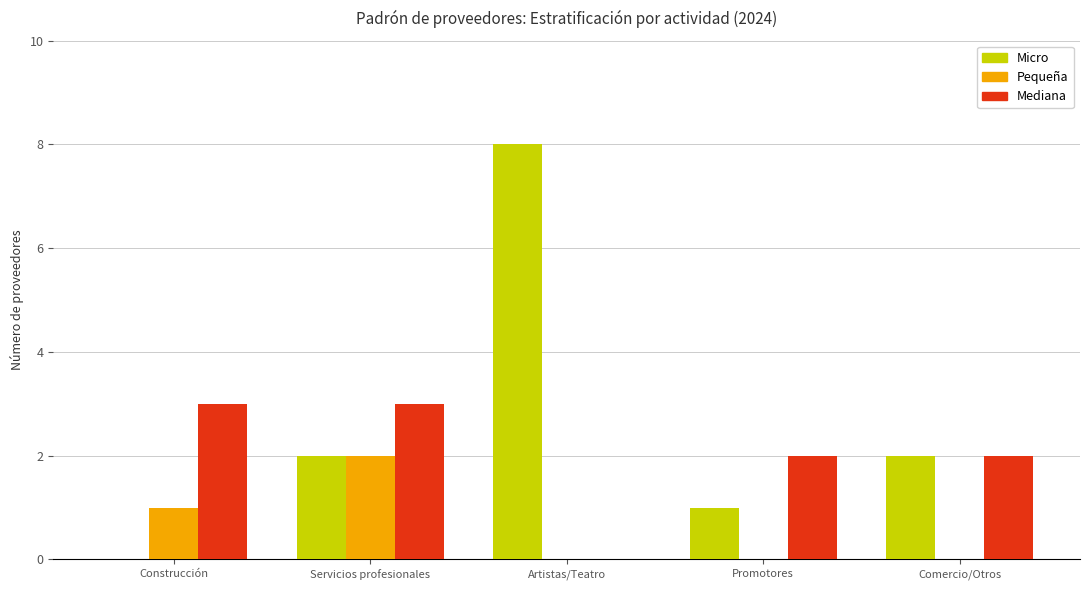

What is the maximum value for Mediana?

3